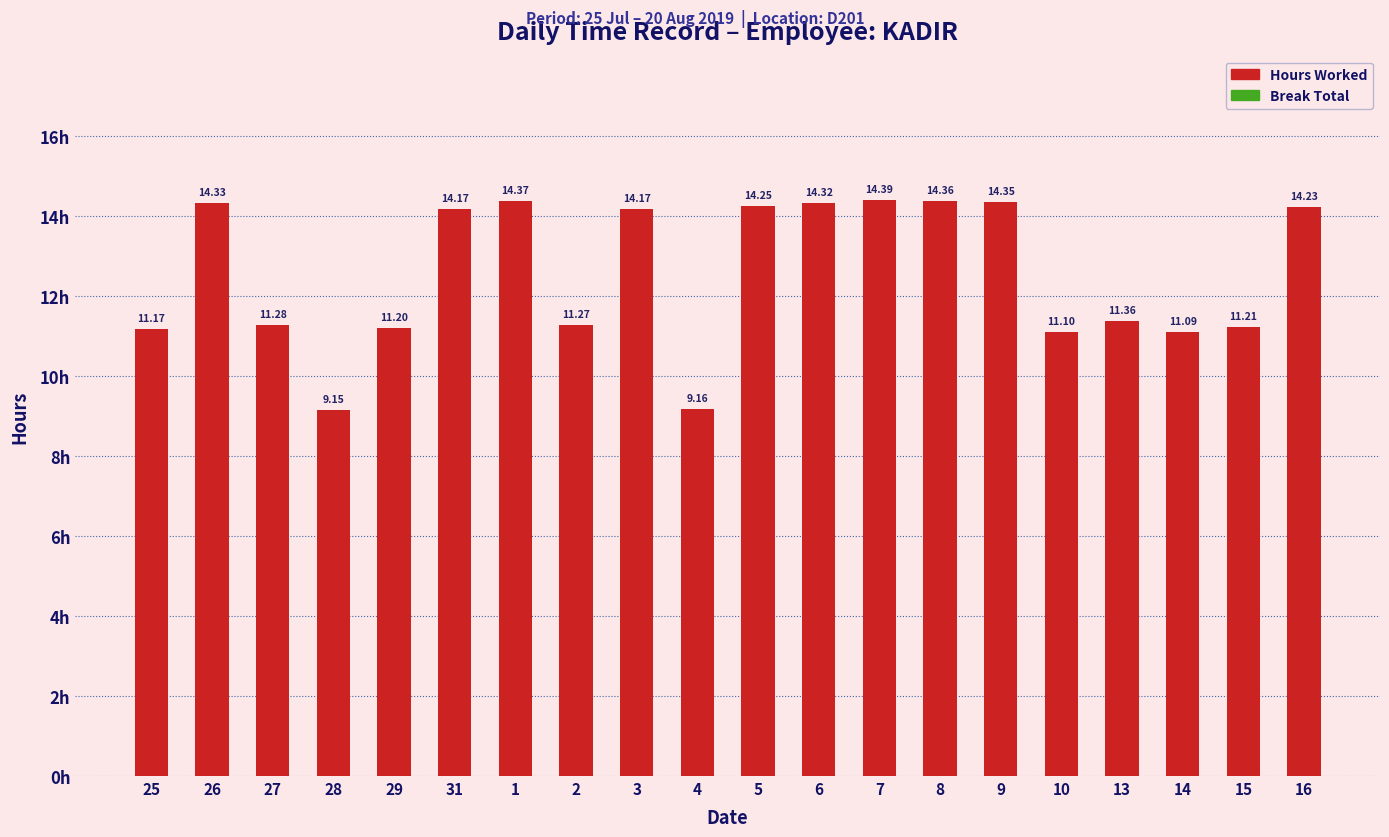

What is the difference between the maximum and minimum values?

5.2